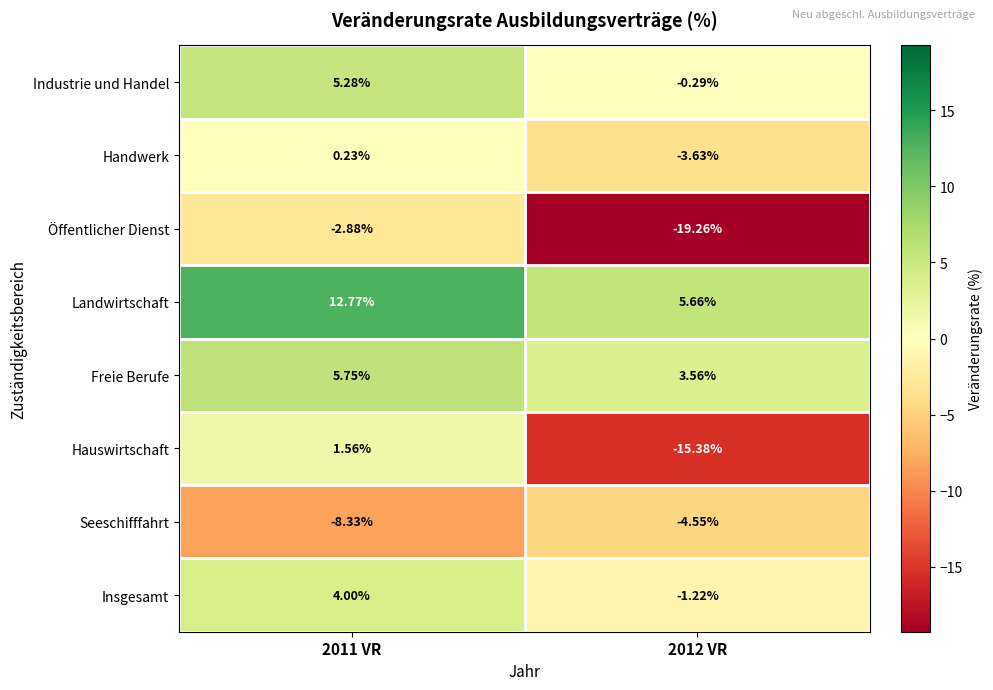

Which series has the largest total across all categories?

Landwirtschaft